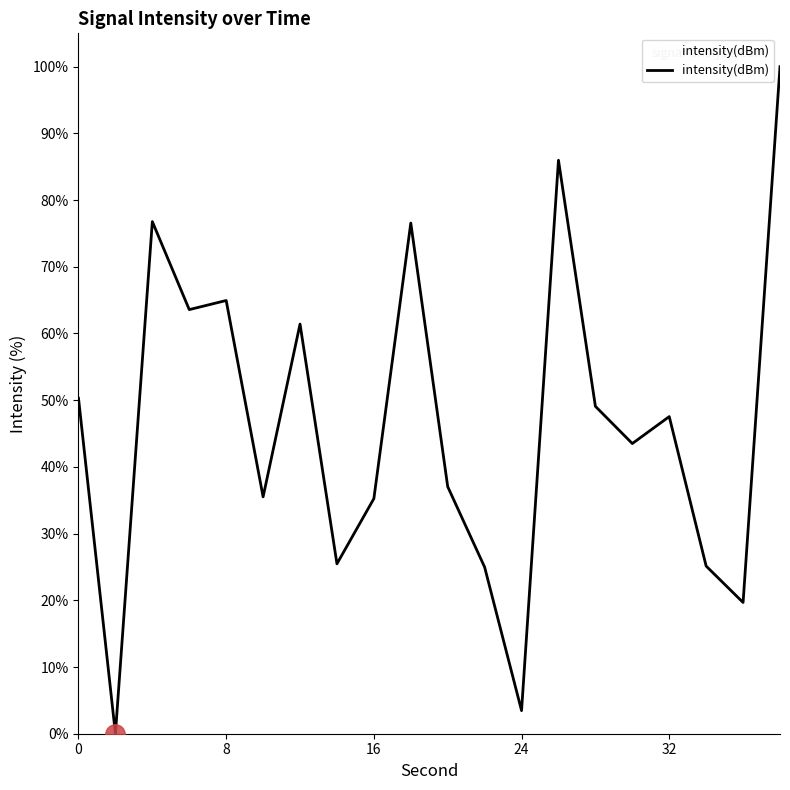

Does the chart have visible grid lines?

No